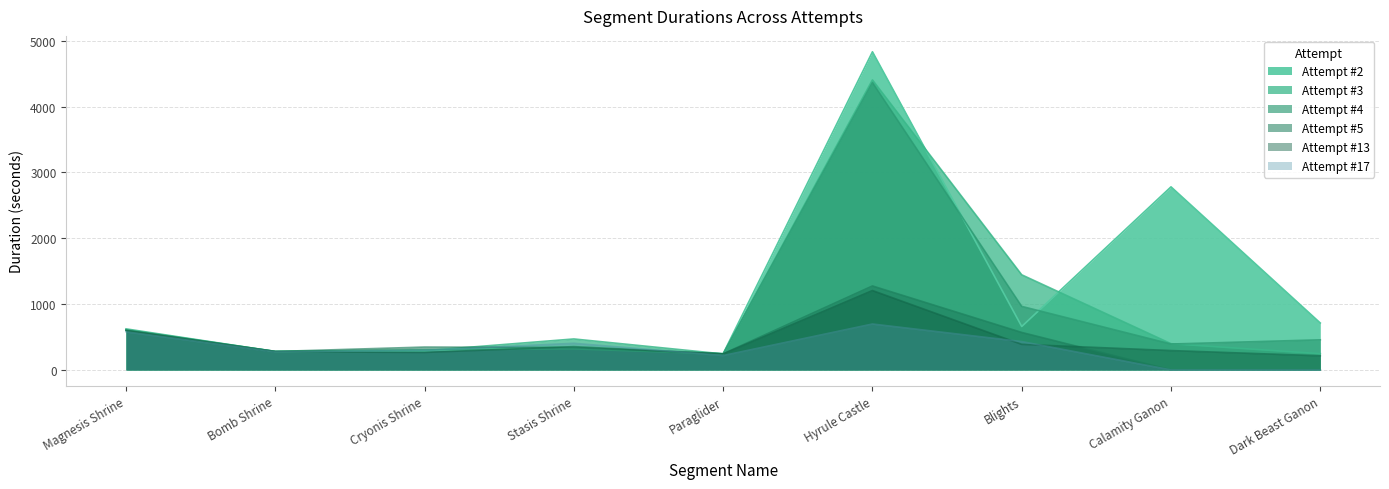

What position from the right is Hyrule Castle?

4